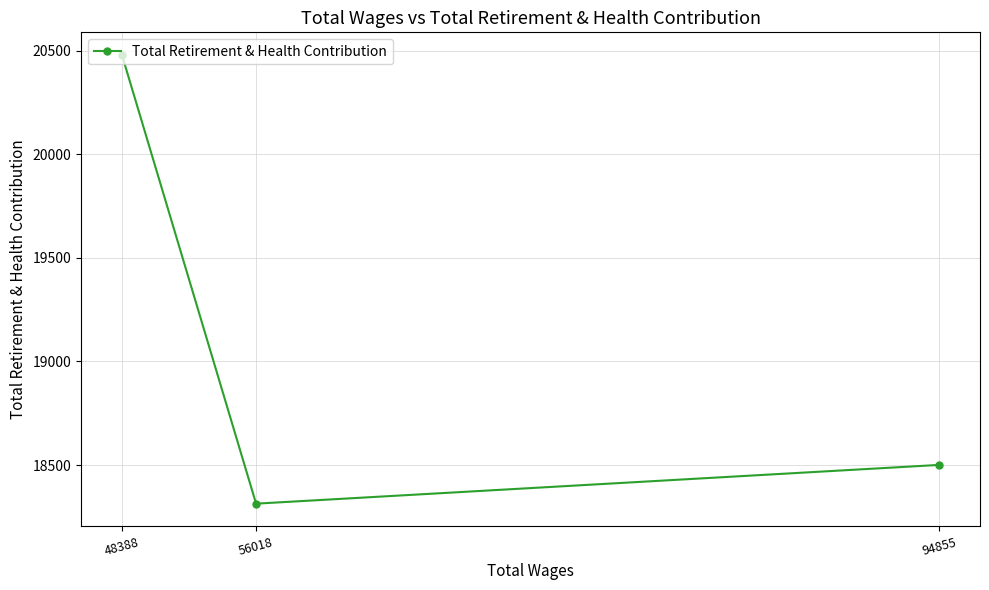

What is the smallest value displayed?

18314